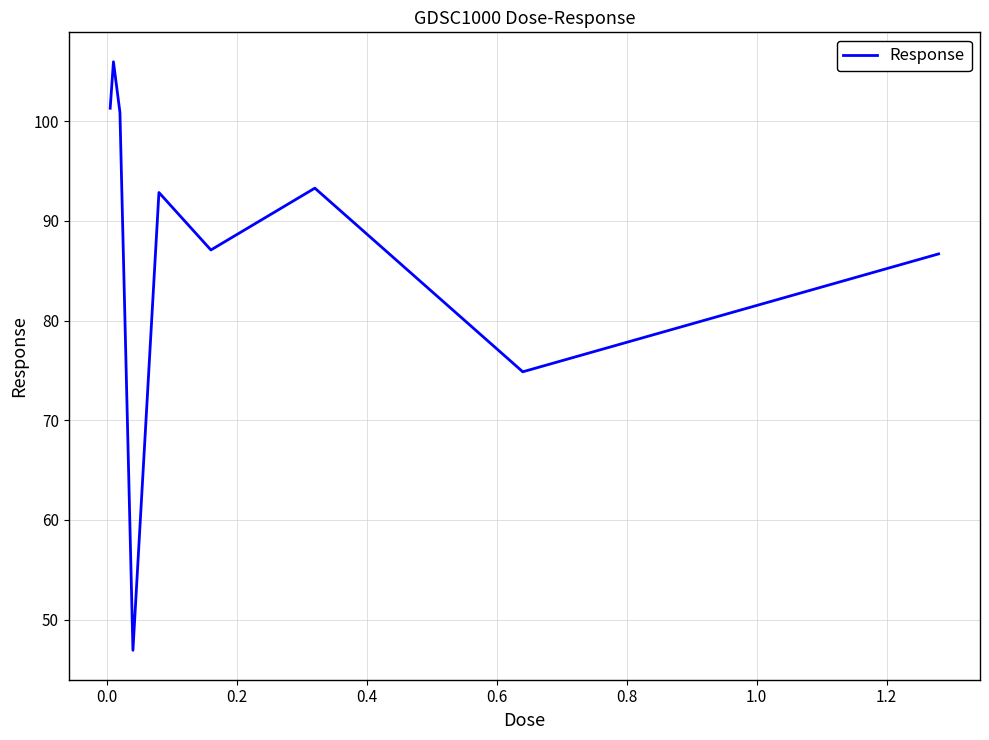

What is the minimum value shown in the chart?

46.9